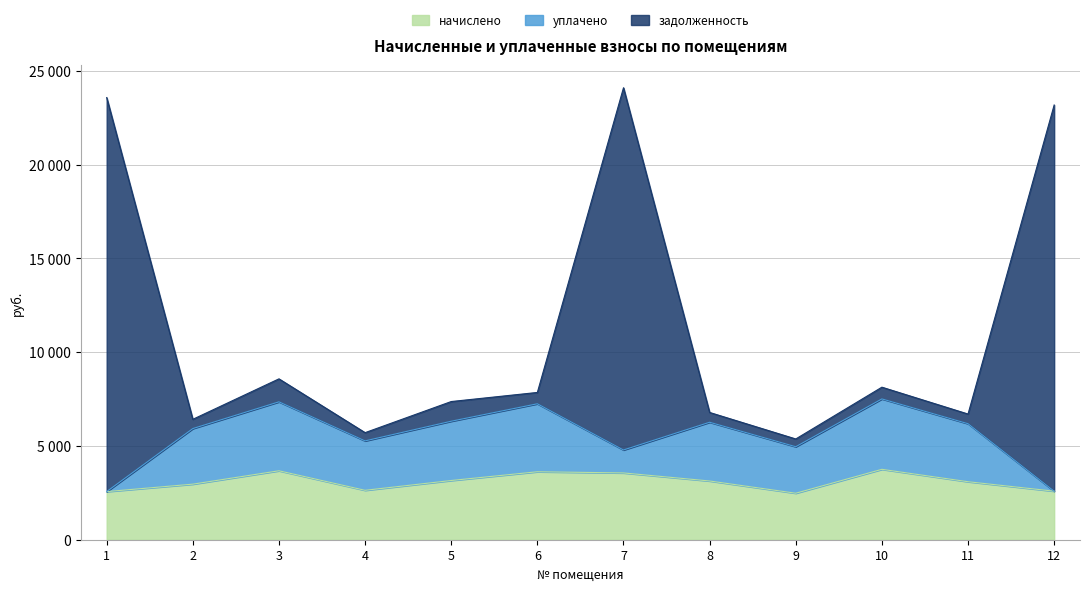

Is it true that начислено equals 4126.2 at 2?

False